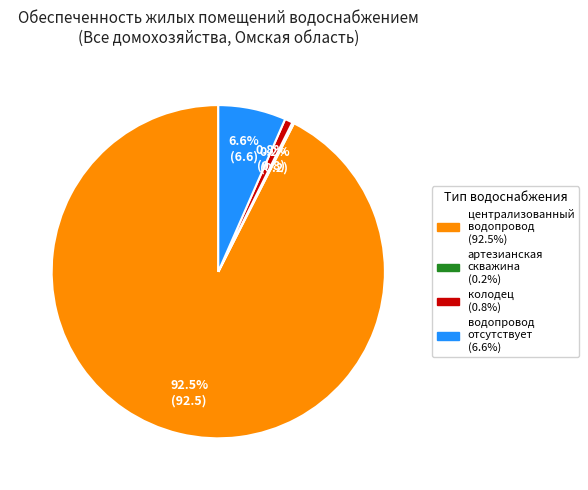

To the nearest percent, what is the average slice percentage?

25%